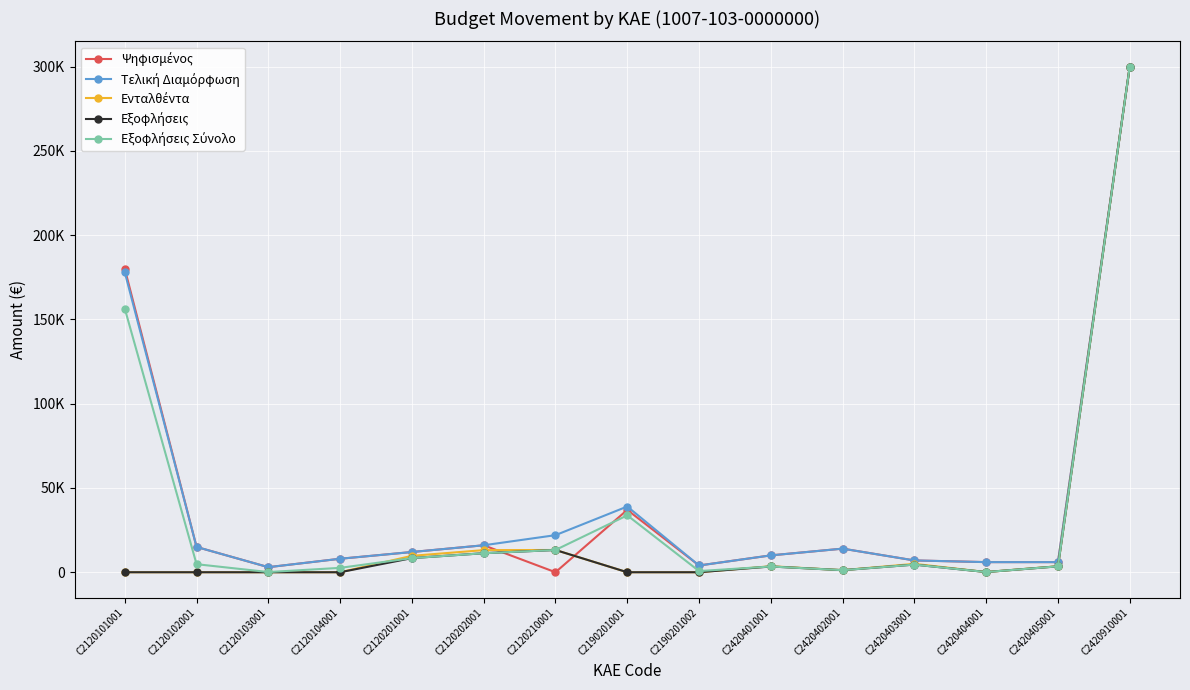

Reading left to right, list all the values displayed in this chart.

Ψηφισμένος: 180000.0	15000.0	3000.0	8000.0	12000.0	16000.0	0.0	37000.0	4000.0	10000.0	14000.0	7000.0	6000.0	6000.0	300000.0
Τελική Διαμόρφωση: 178000.0	15000.0	3000.0	8000.0	12000.0	16000.0	22000.0	39000.0	4000.0	10000.0	14000.0	7000.0	6000.0	6000.0	300000.0
Ενταλθέντα: 0.0	0.0	0.0	0.0	9734.3	13124.2	13200.0	0.0	0.0	3576.1	1230.0	4980.0	113.5	3582.0	300000.0
Εξοφλήσεις: 0.0	0.0	0.0	0.0	8381.5	11284.3	13200.0	0.0	0.0	3410.0	1230.0	4540.0	113.5	3502.0	300000.0
Εξοφλήσεις Σύνολο: 156444.4	4772.0	111.8	2593.5	8381.5	11284.3	13200.0	33766.8	692.6	3410.0	1230.0	4540.0	113.5	3502.0	300000.0